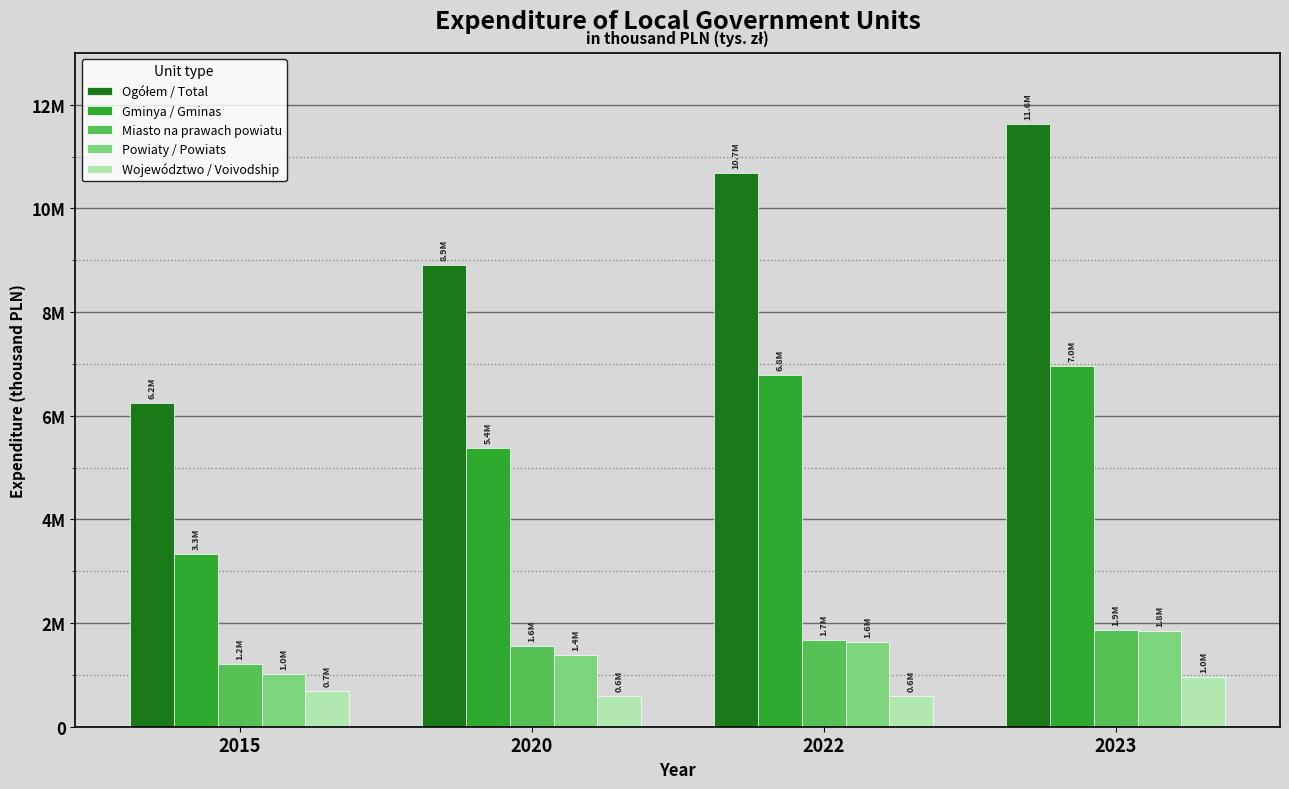

What is the difference between the maximum and second lowest values in the Powiaty / Powiats series?

467586.9